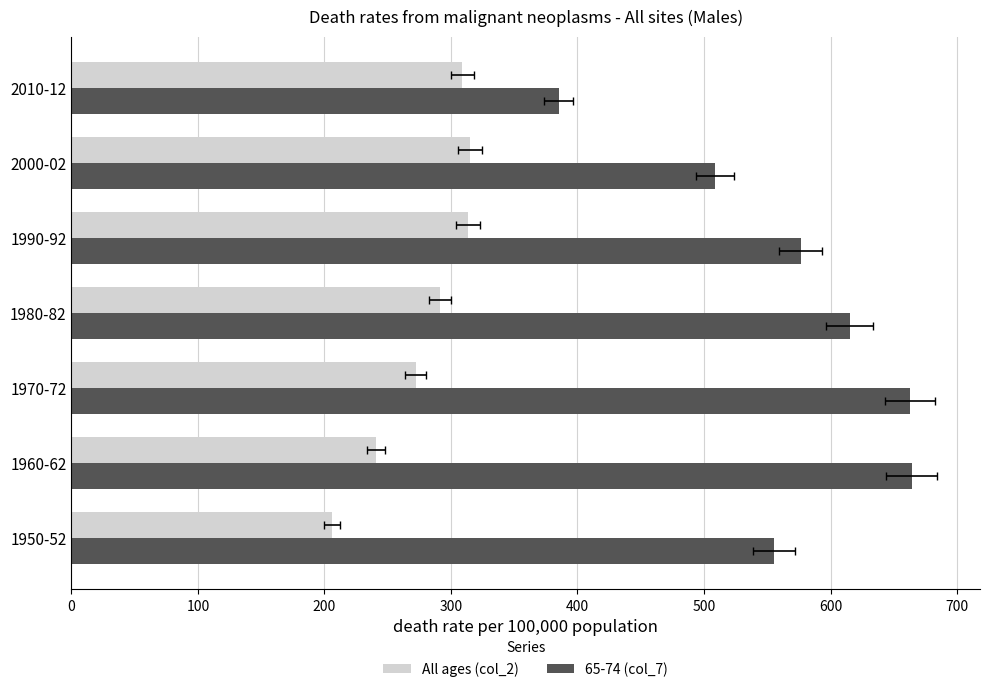

What is the highest value of the All ages (col_2) series?

315.3